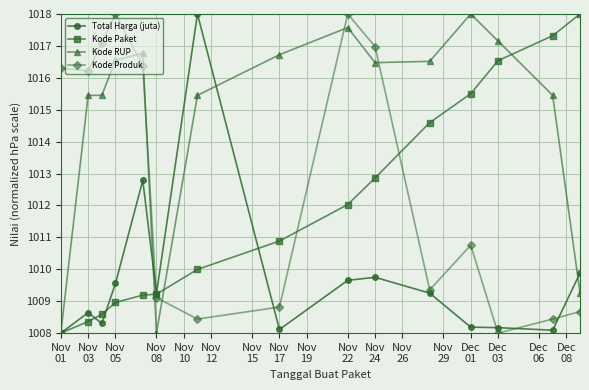

How many interior local peaks does the Kode Produk series have?

3